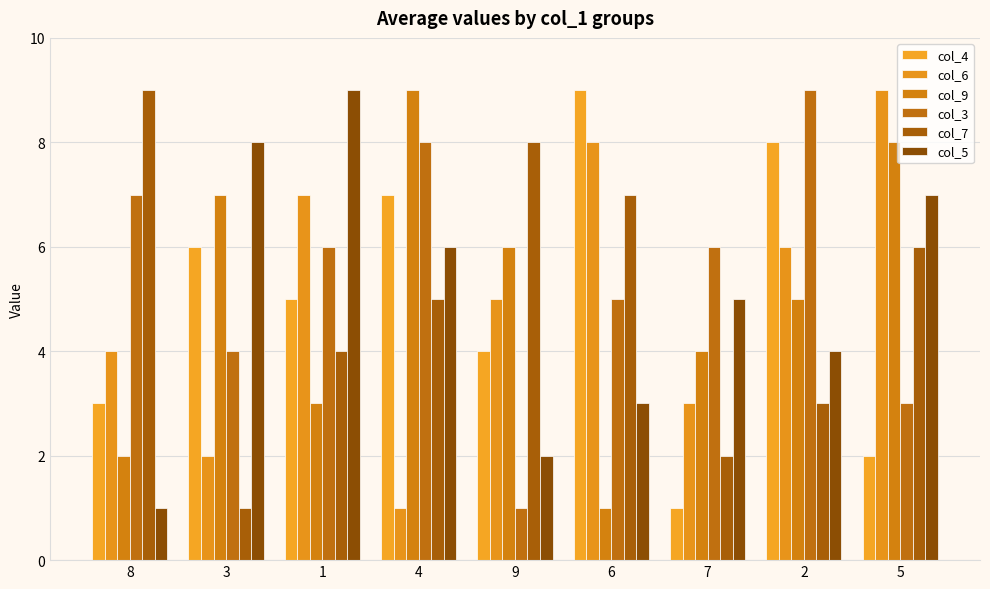

What is the difference between the highest and lowest values at 3?

7